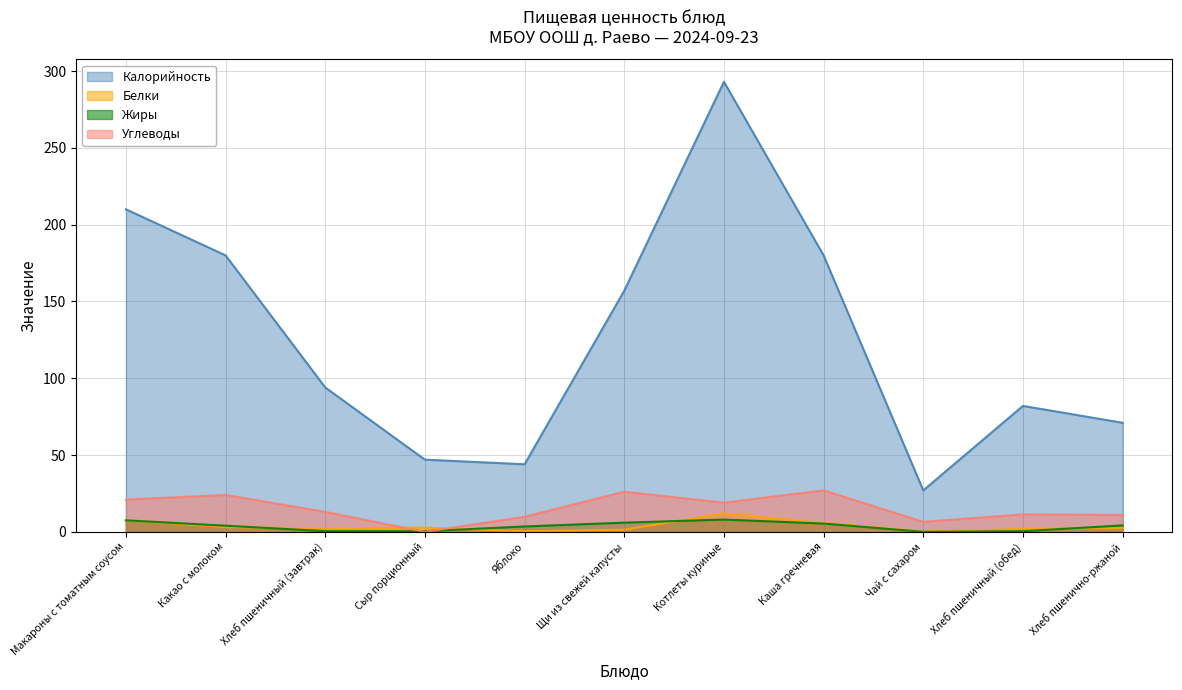

What is the sum of the Белки values at Яблоко and Хлеб пшеничный (обед)?

2.3